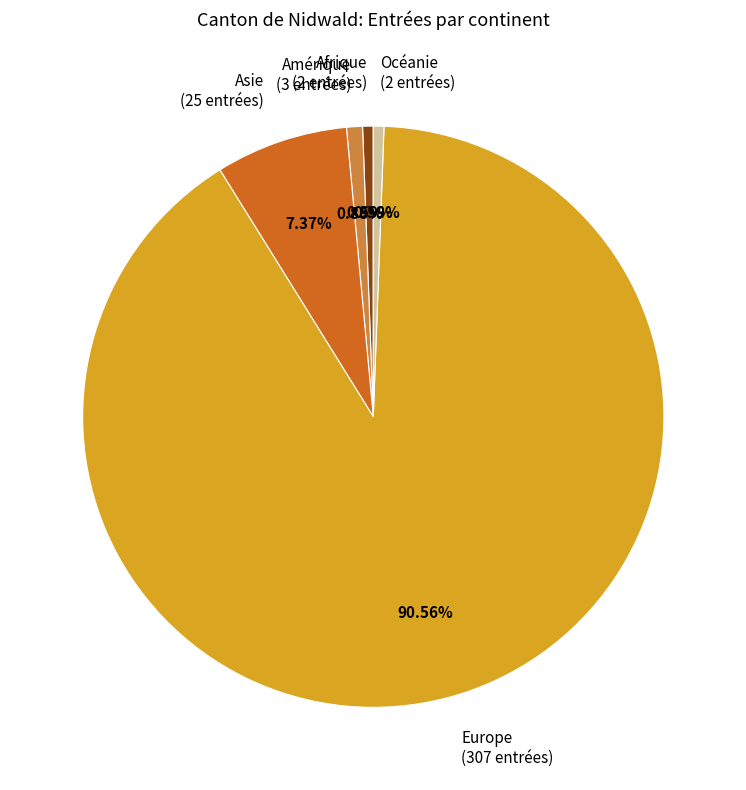

Combined, what portion of the pie is Amérique and Afrique?

1.5%